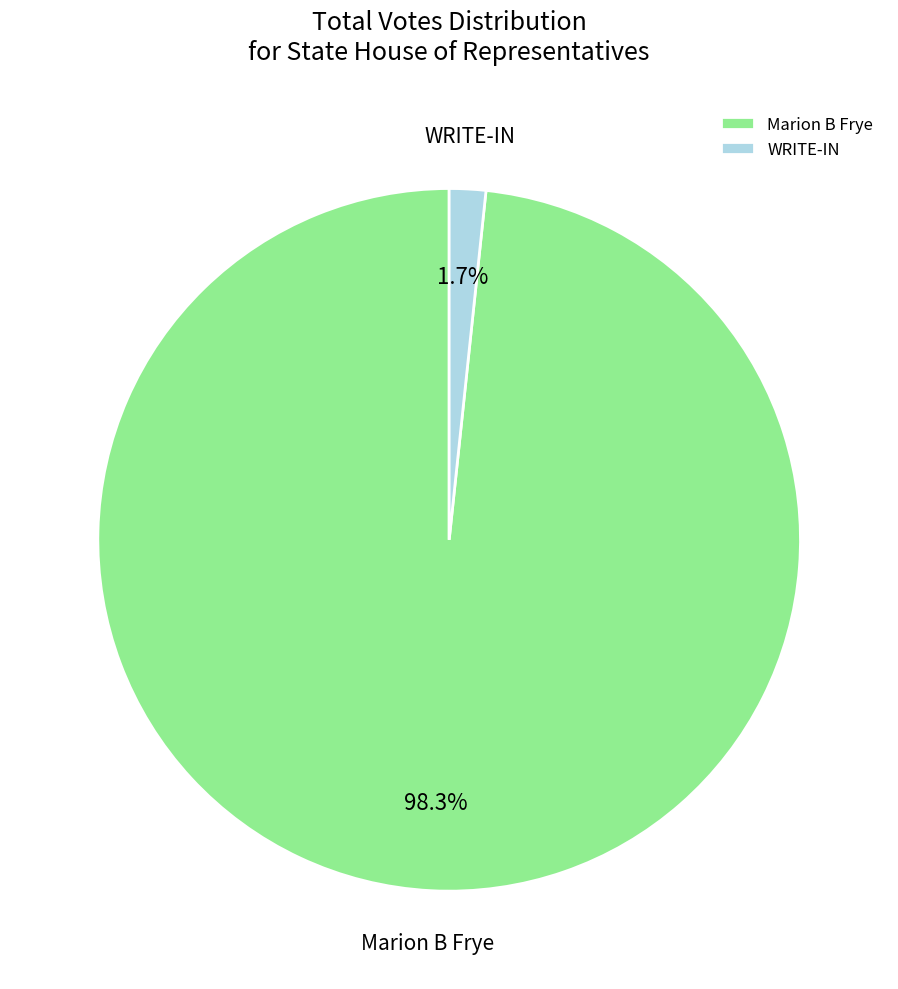

To the nearest percent, what is the combined percentage of WRITE-IN and Marion B Frye?

100%